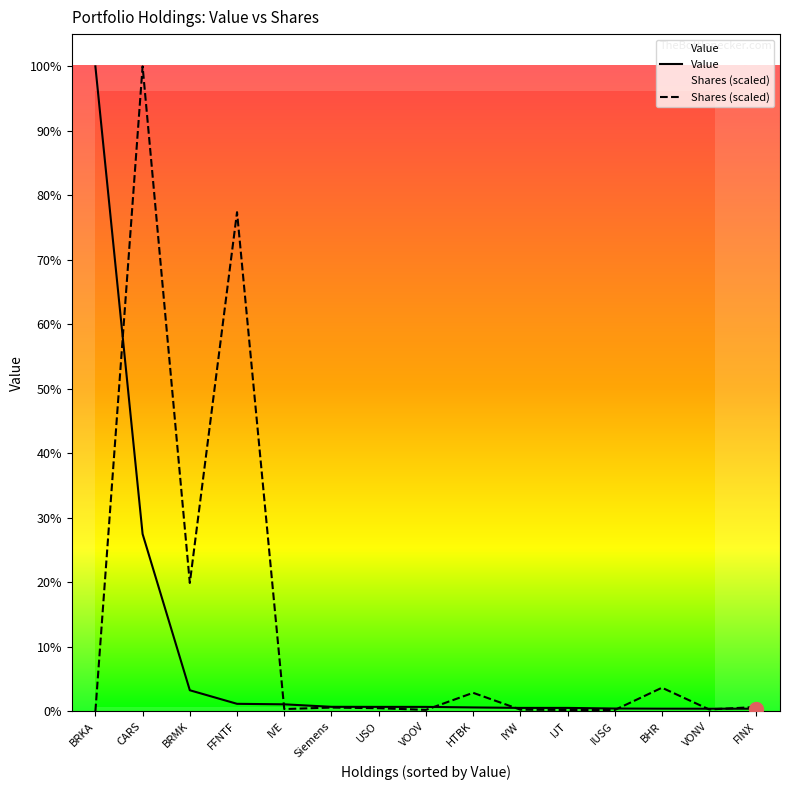

List the series in order of their overall mean, lowest first.

Value, Shares (scaled)